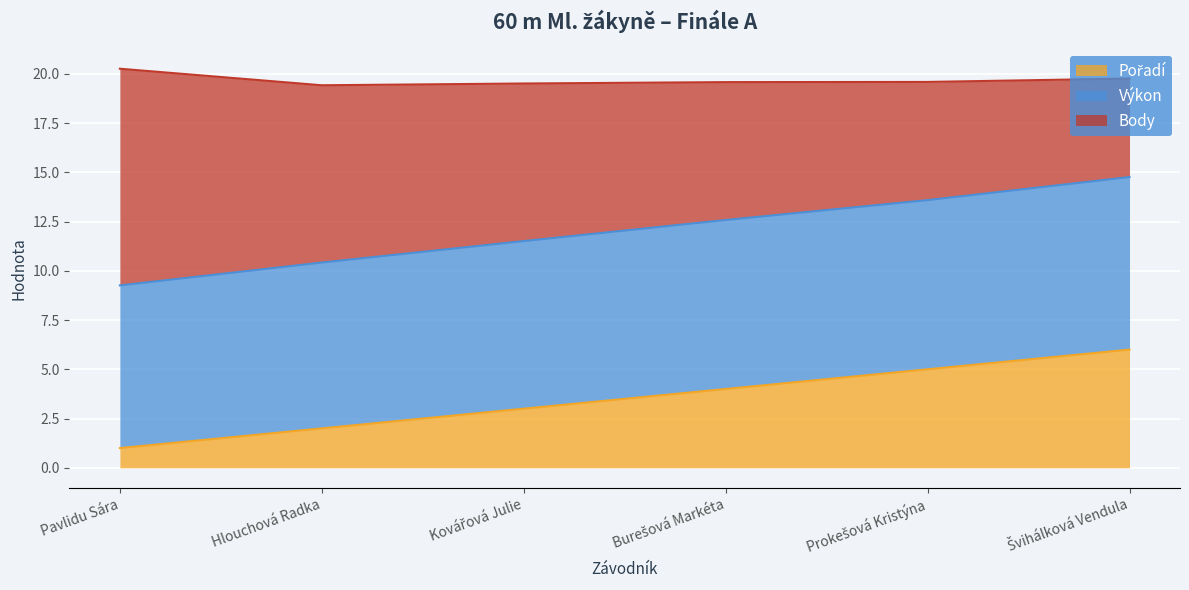

What is the total value across all series at Pavlidu Sára?

20.3